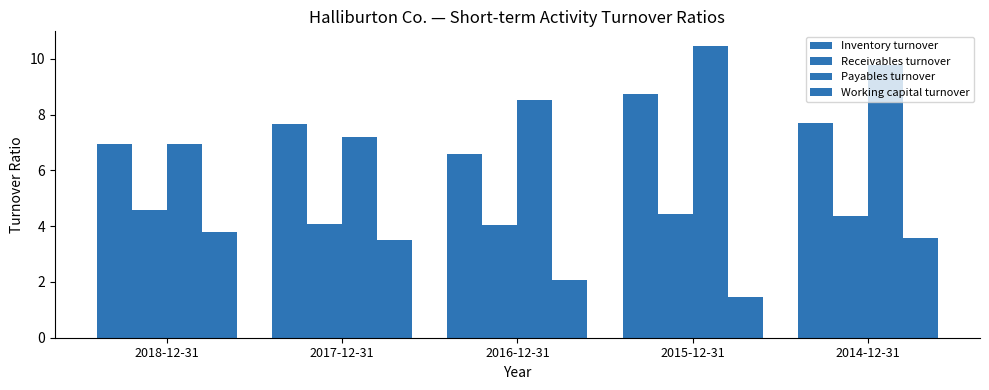

What is the average value of the Payables turnover series?

8.6